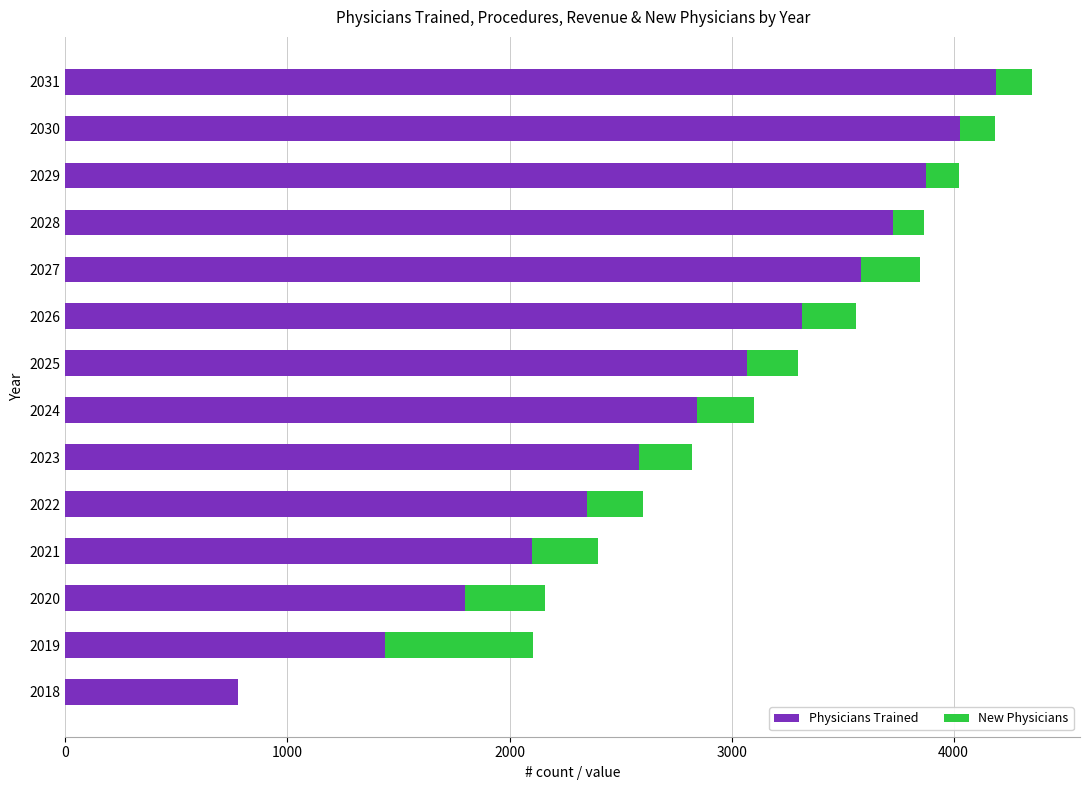

True or false: Physicians Trained has a value of 2843.5 at 2024.

True